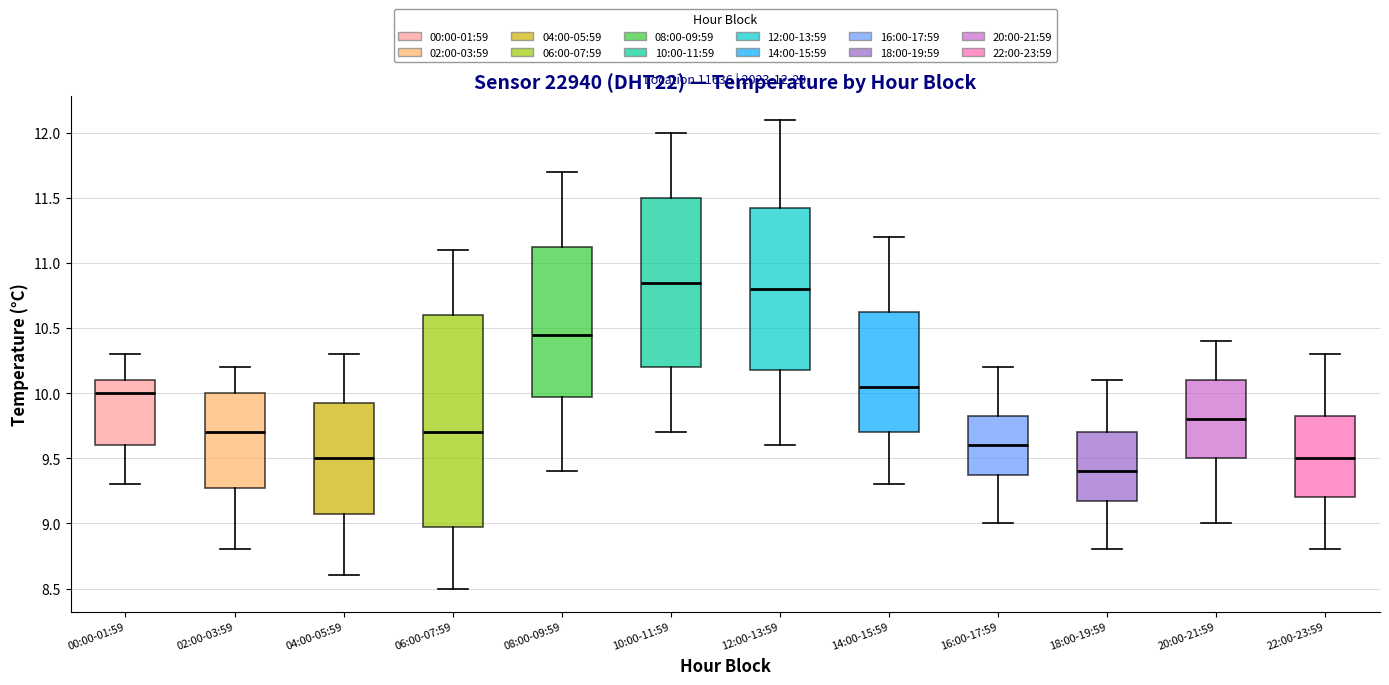

Comparing the boxes themselves (not the whiskers), which one is the tallest?

06:00-07:59